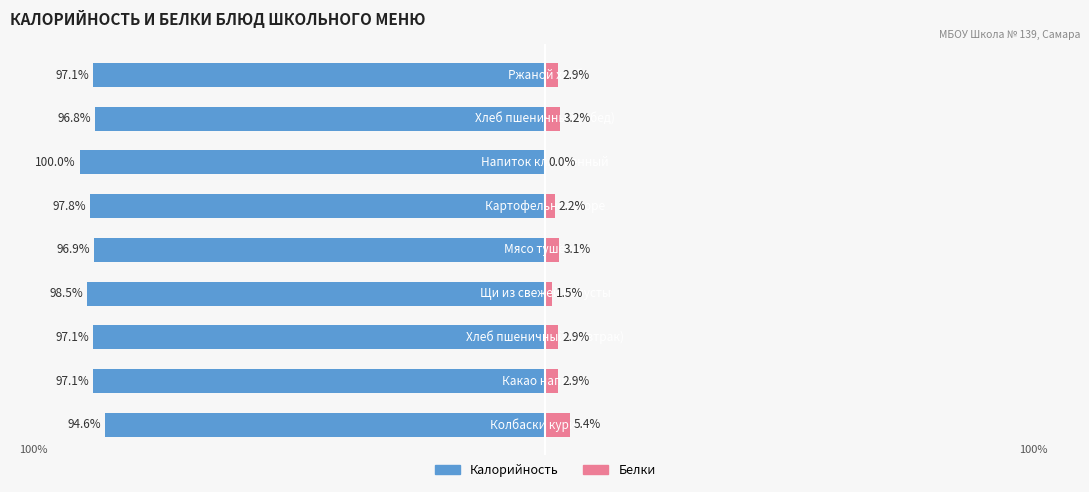

Between 3 and 1, which is larger?

1